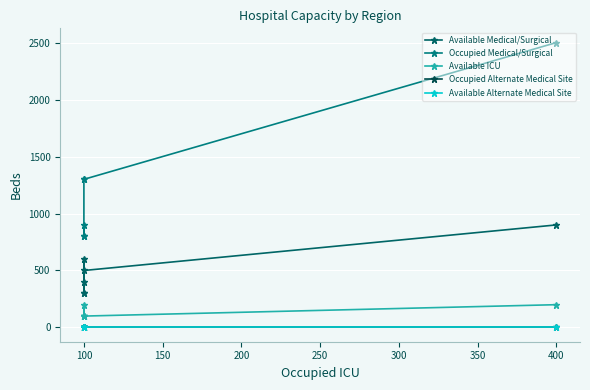

How many Available Medical/Surgical values are between 300 and 600?

5